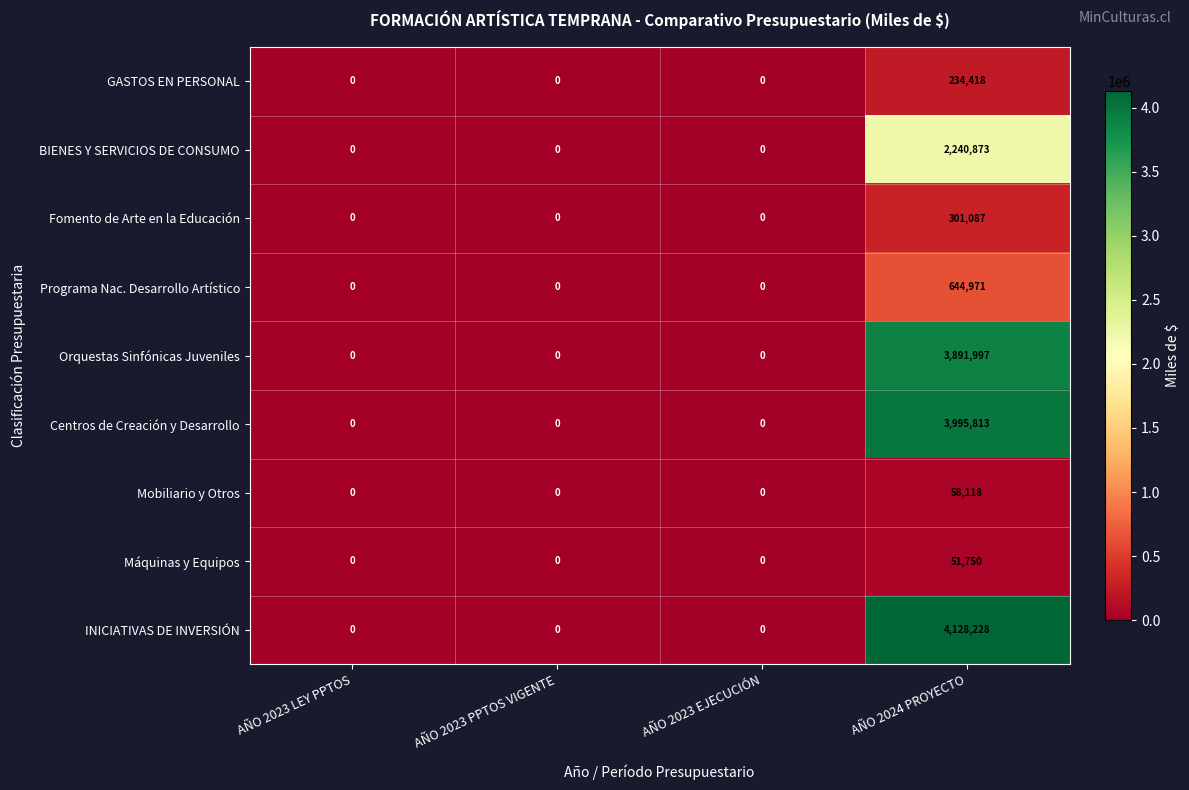

True or false: Fomento de Arte en la Educación has a value of -152887 at AÑO 2023 PPTOS VIGENTE.

False